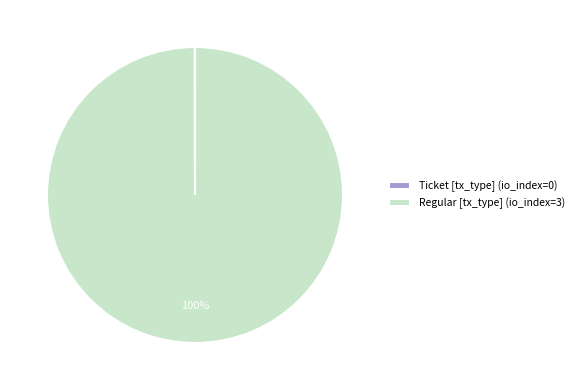

Which category has the biggest portion of the pie?

Regular [tx_type] (io_index=3)